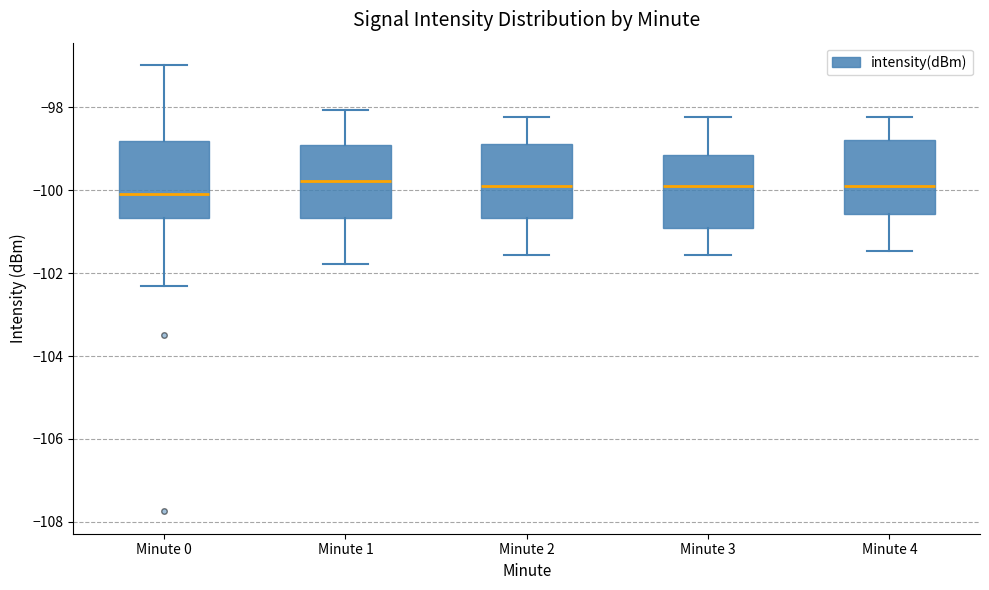

Reading left to right, transcribe this box plot: for each box, give where its median line is, the range the box spans, and where its two whiskers end, as read against the y-axis. The values are not printed on the chart, so give them approximately, as read against the axis.

Minute 0: median -100.0, box -100.6 to -98.8, whiskers -102.4 to -97.0
Minute 1: median -99.8, box -100.6 to -99.0, whiskers -101.8 to -98.0
Minute 2: median -100.0, box -100.6 to -98.8, whiskers -101.6 to -98.2
Minute 3: median -100.0, box -101.0 to -99.2, whiskers -101.6 to -98.2
Minute 4: median -100.0, box -100.6 to -98.8, whiskers -101.4 to -98.2